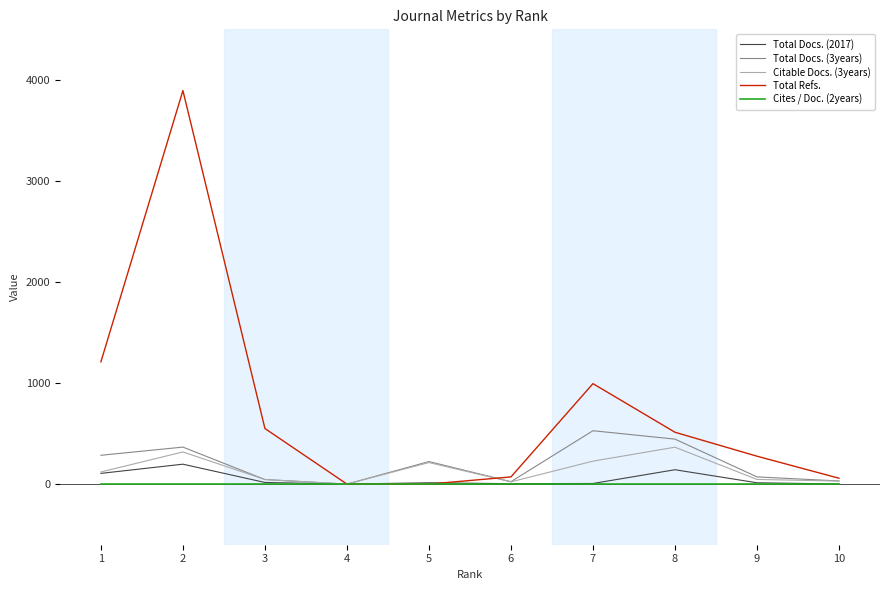

Which series has the largest total across all categories?

Total Refs.